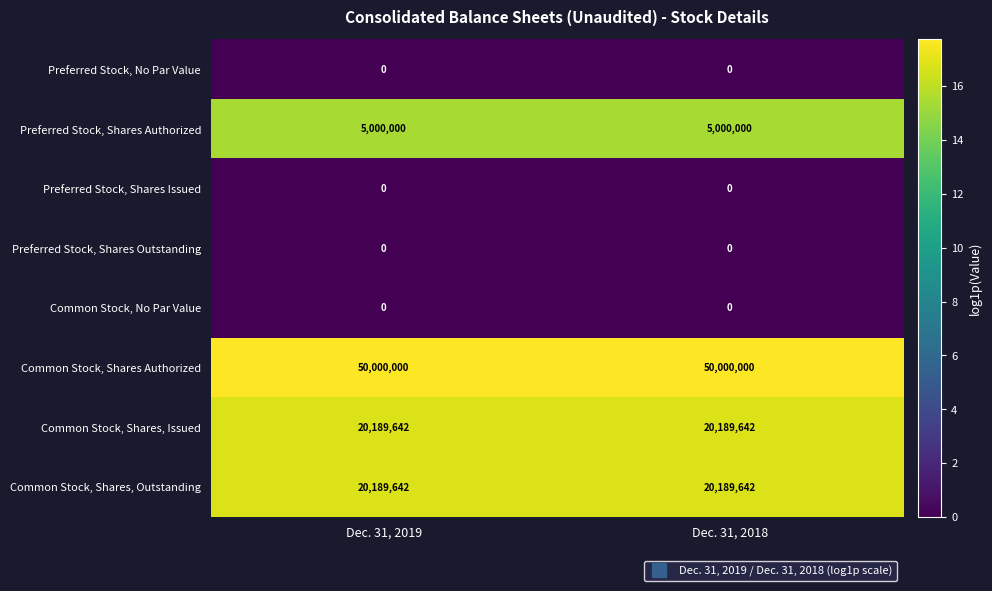

Reading left to right, extract all data points from this chart.

Preferred Stock, No Par Value: Dec. 31, 2019=0	Dec. 31, 2018=0
Preferred Stock, Shares Authorized: Dec. 31, 2019=5000000	Dec. 31, 2018=5000000
Preferred Stock, Shares Issued: Dec. 31, 2019=0	Dec. 31, 2018=0
Preferred Stock, Shares Outstanding: Dec. 31, 2019=0	Dec. 31, 2018=0
Common Stock, No Par Value: Dec. 31, 2019=0	Dec. 31, 2018=0
Common Stock, Shares Authorized: Dec. 31, 2019=50000000	Dec. 31, 2018=50000000
Common Stock, Shares, Issued: Dec. 31, 2019=20189642	Dec. 31, 2018=20189642
Common Stock, Shares, Outstanding: Dec. 31, 2019=20189642	Dec. 31, 2018=20189642